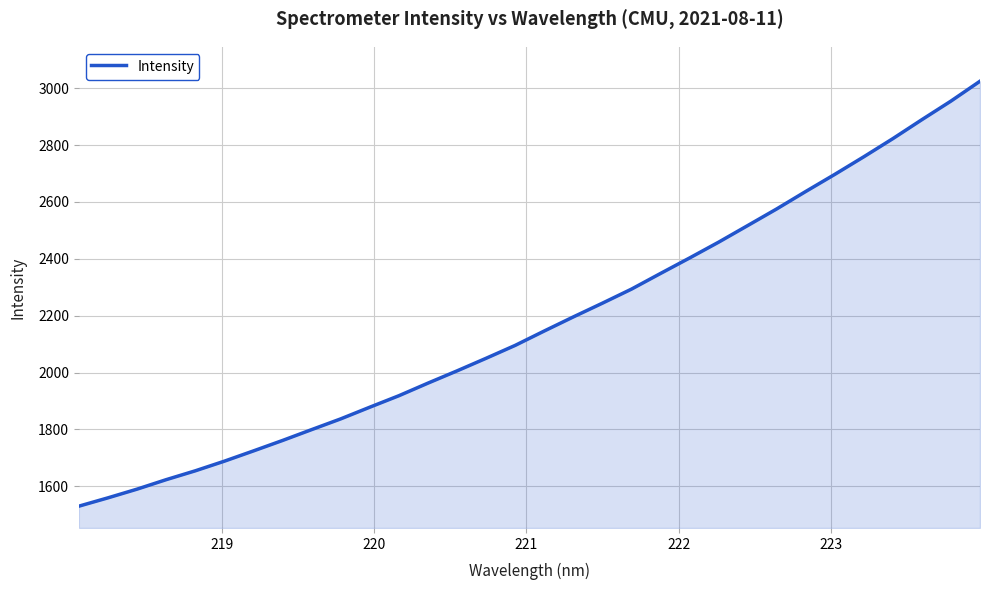

What is the greatest value displayed?

3024.3